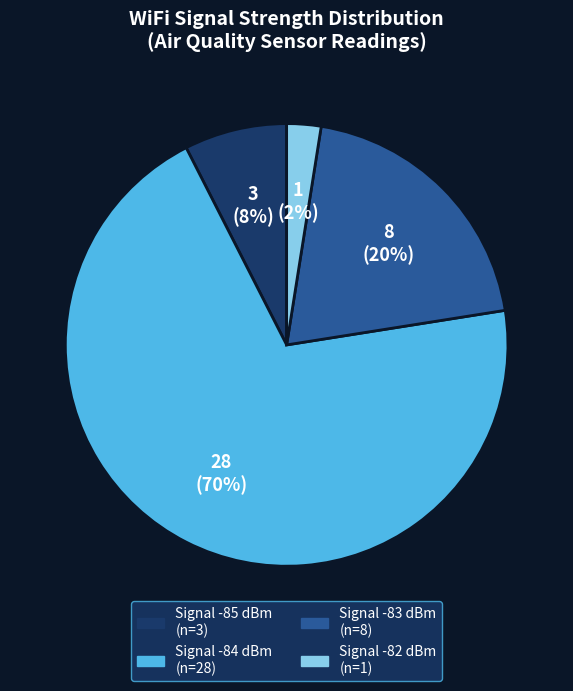

Is there a majority slice in this chart?

Yes